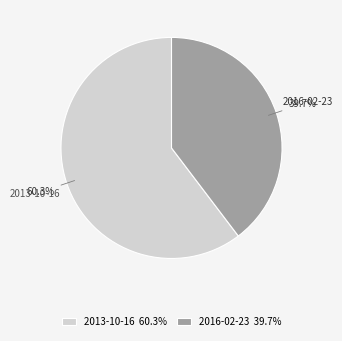

How many slices are in this pie chart?

2